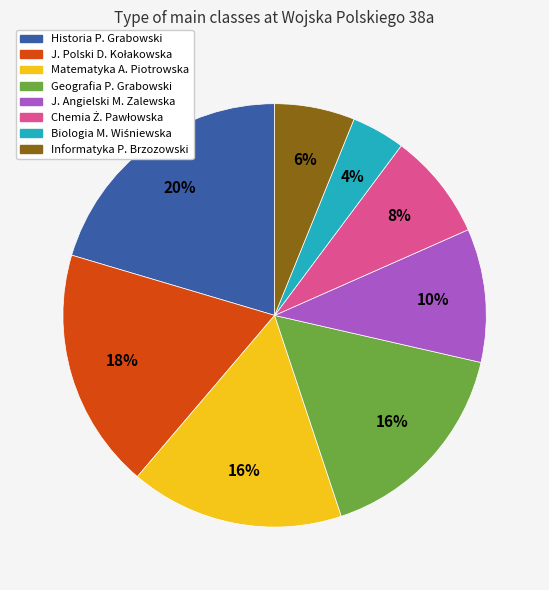

To the nearest percent, what is the difference between the largest and smallest slice percentages?

16%